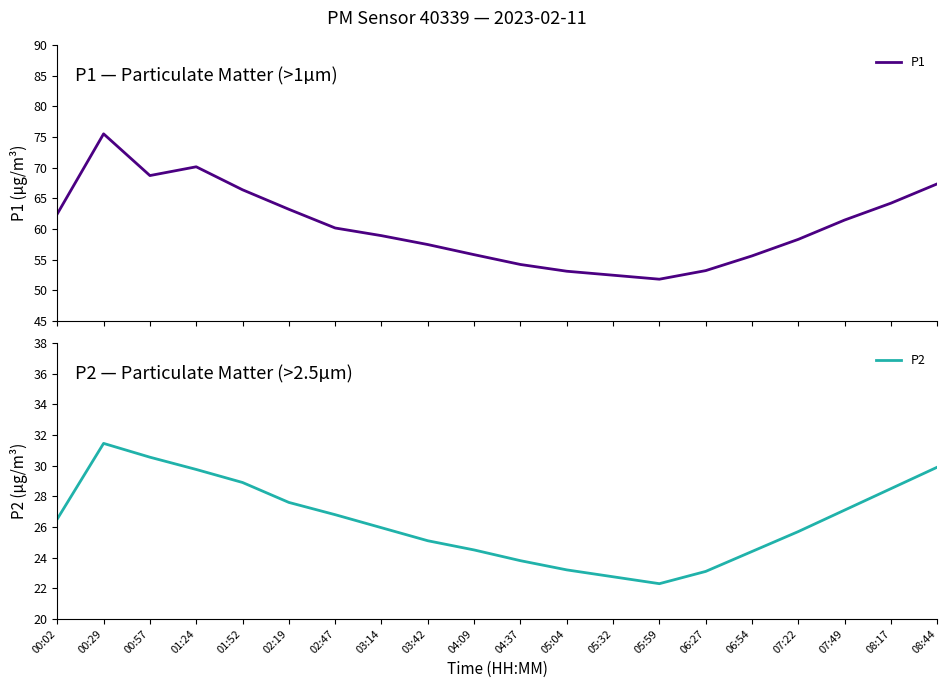

Reading right to left, list all the values displayed in this chart.

P1: 08:44=67.3	08:17=64.2	07:49=61.5	07:22=58.3	06:54=55.6	06:27=53.2	05:59=51.8	05:32=52.5	05:04=53.1	04:37=54.2	04:09=55.8	03:42=57.5	03:14=58.9	02:47=60.1	02:19=63.2	01:52=66.4	01:24=70.1	00:57=68.7	00:29=75.5	00:02=62.5
P2: 08:44=29.9	08:17=28.5	07:49=27.1	07:22=25.7	06:54=24.4	06:27=23.1	05:59=22.3	05:32=22.8	05:04=23.2	04:37=23.8	04:09=24.5	03:42=25.1	03:14=25.9	02:47=26.8	02:19=27.6	01:52=28.9	01:24=29.8	00:57=30.6	00:29=31.4	00:02=26.5